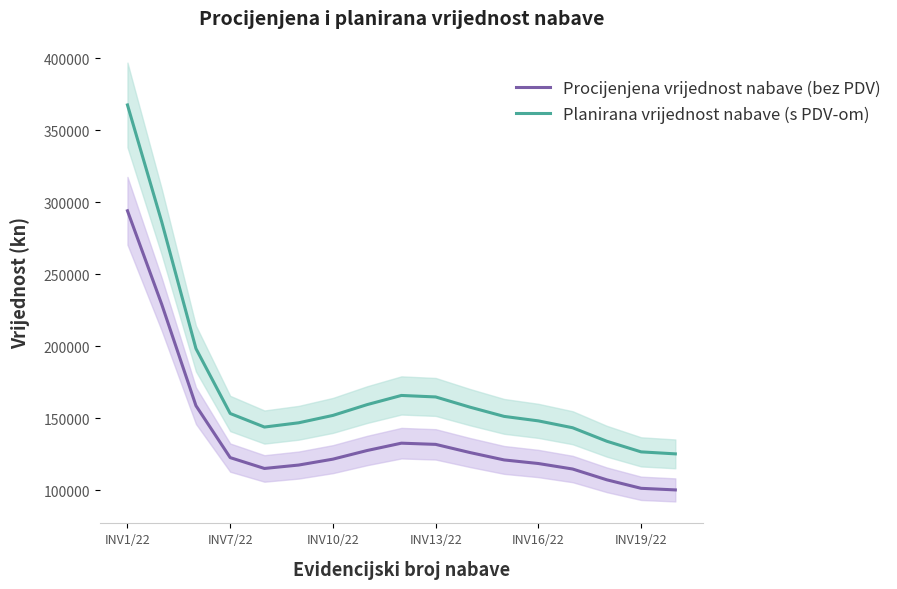

What is the approximate value of Procijenjena vrijednost nabave (bez PDV) at INV10/22?

121511.5